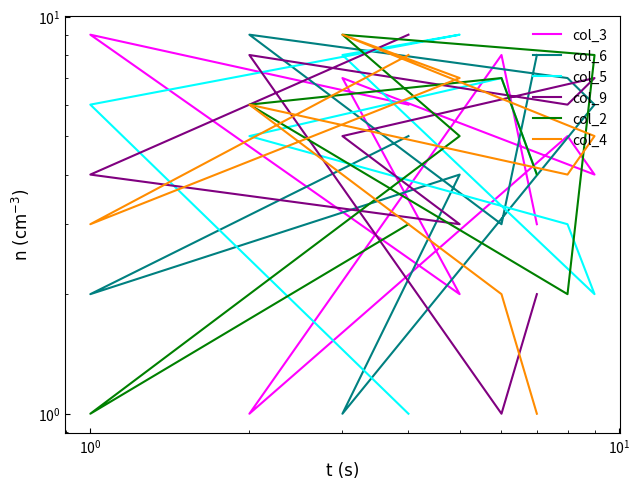

Reading right to left, list all the values displayed in this chart.

col_3: 3	8	1	5	4	7	2	9	6
col_6: 8	3	9	7	6	1	4	2	5
col_5: 4	7	5	3	2	8	9	6	1
col_9: 2	1	8	6	7	5	3	4	9
col_2: 4	7	6	2	8	9	5	1	3
col_4: 1	2	6	4	5	9	7	3	8